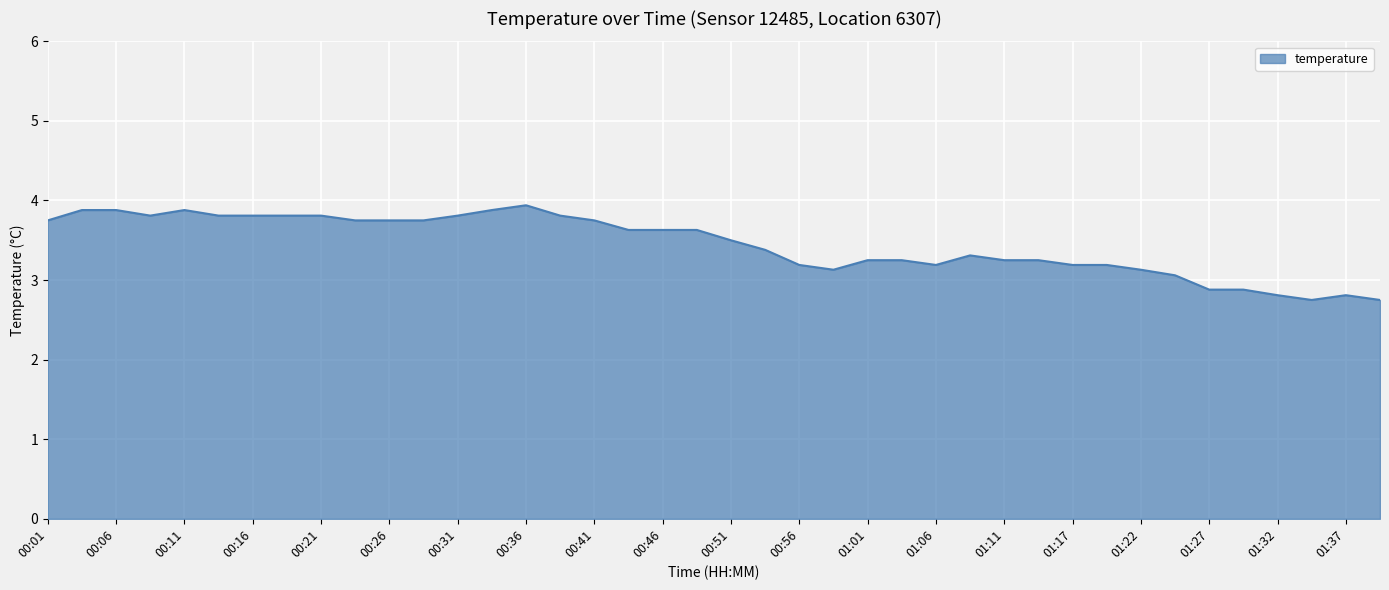

What is the difference between the maximum and minimum values?

1.2